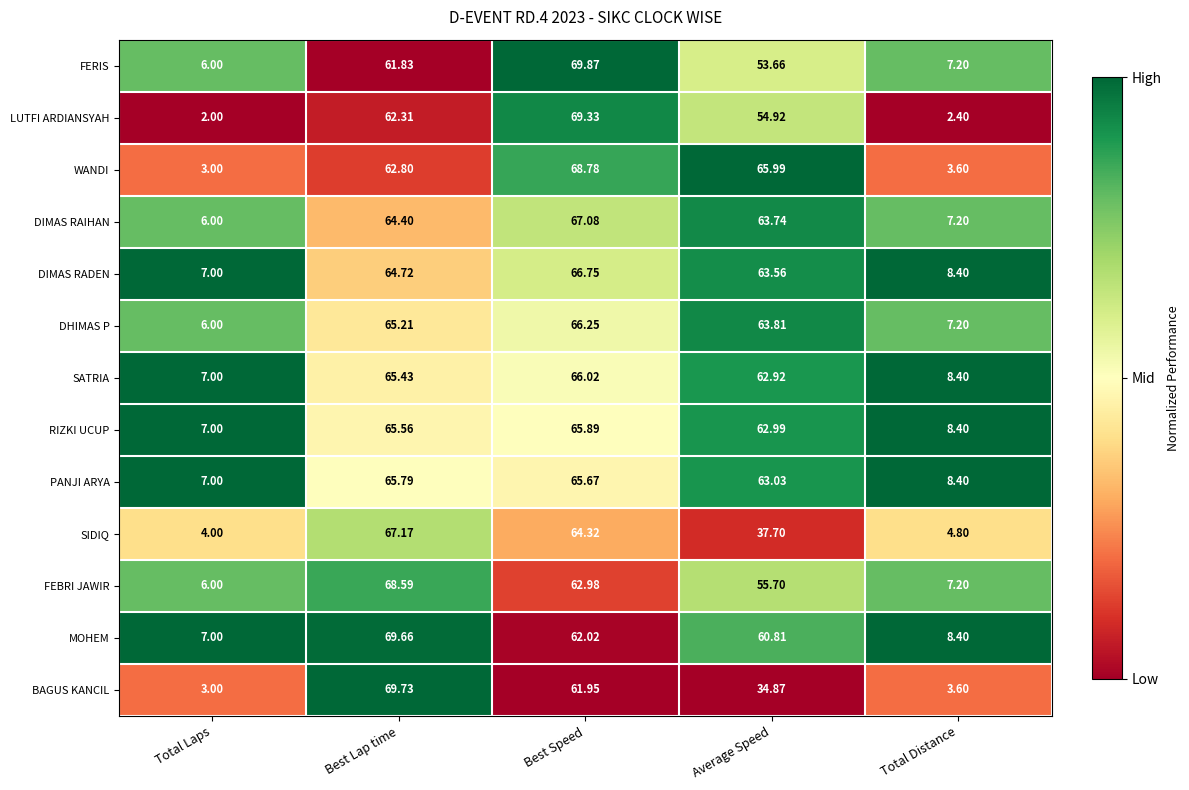

Which series has the largest range (max minus min)?

LUTFI ARDIANSYAH